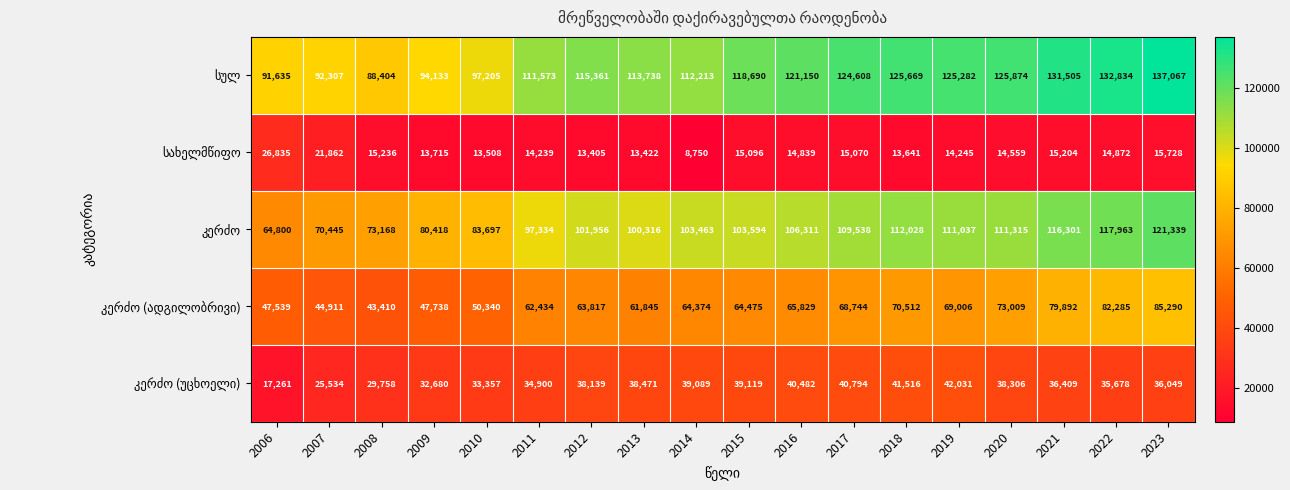

At which category is the sum across all series the highest?

2023